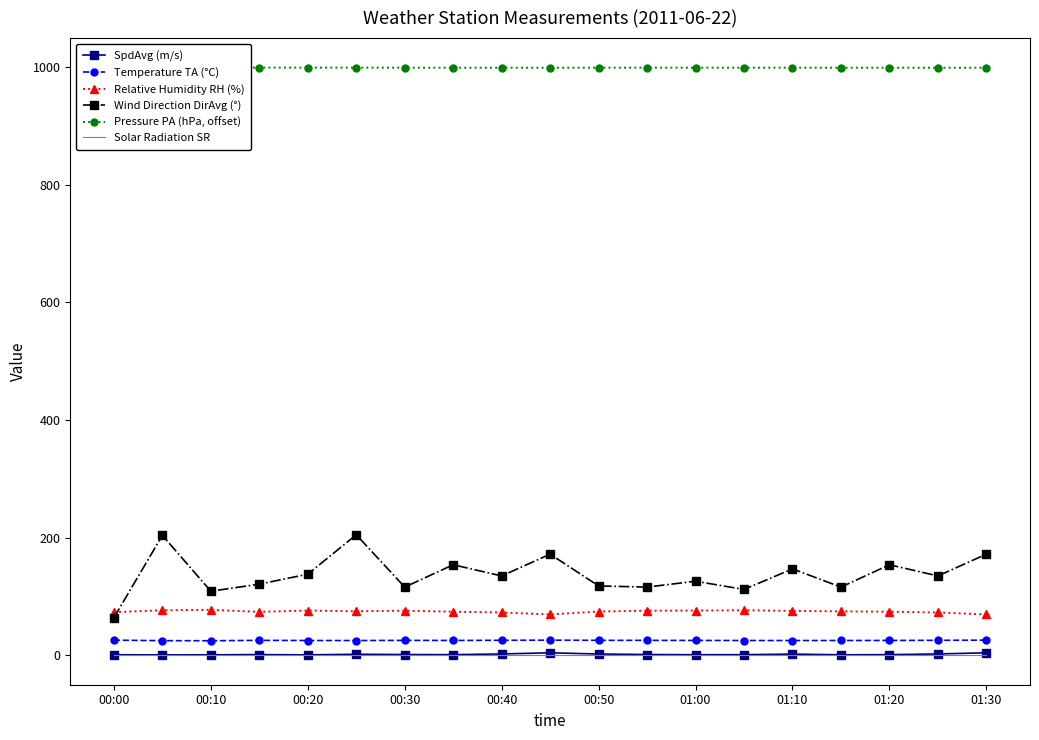

At how many categories does at least one series exceed 382?

19